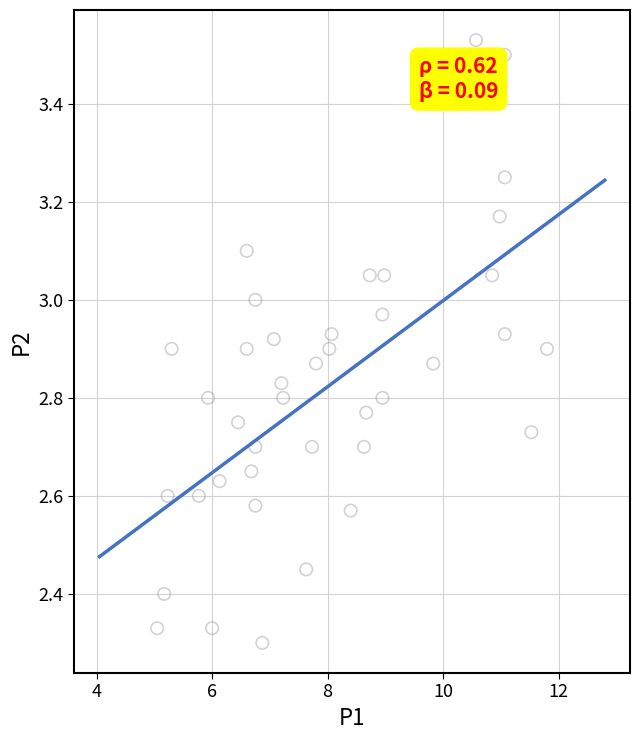

What is the range of X values (max minus min)?

6.8